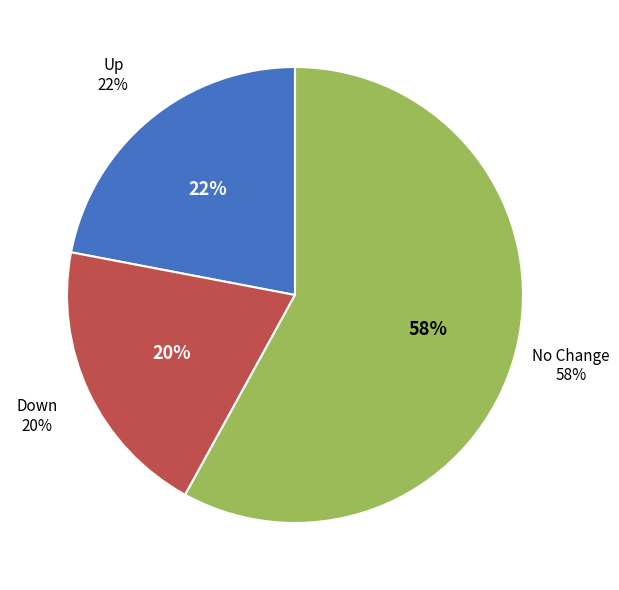

Count the number of slices in the pie.

3